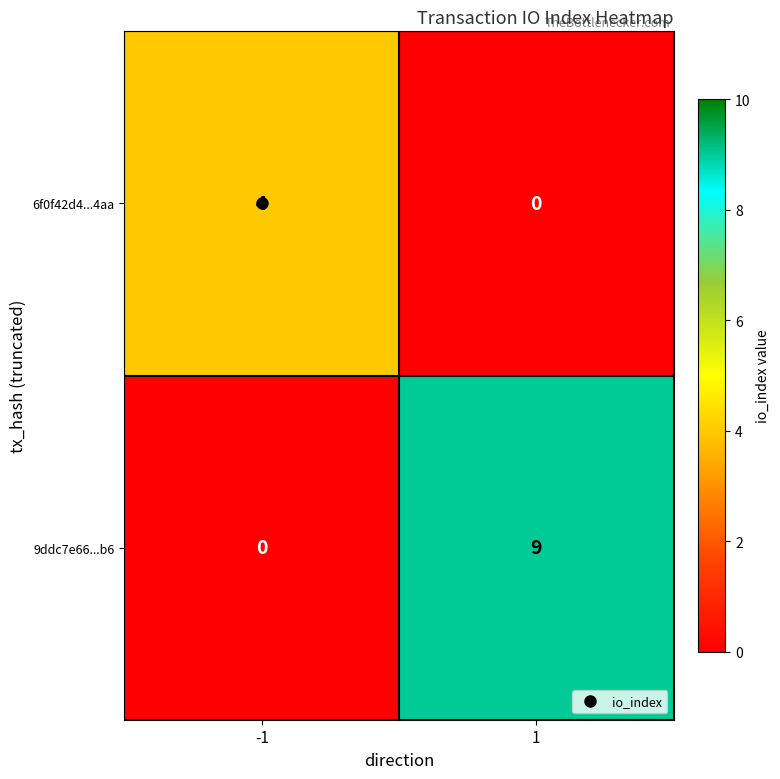

Which category has the highest value across all series?

1